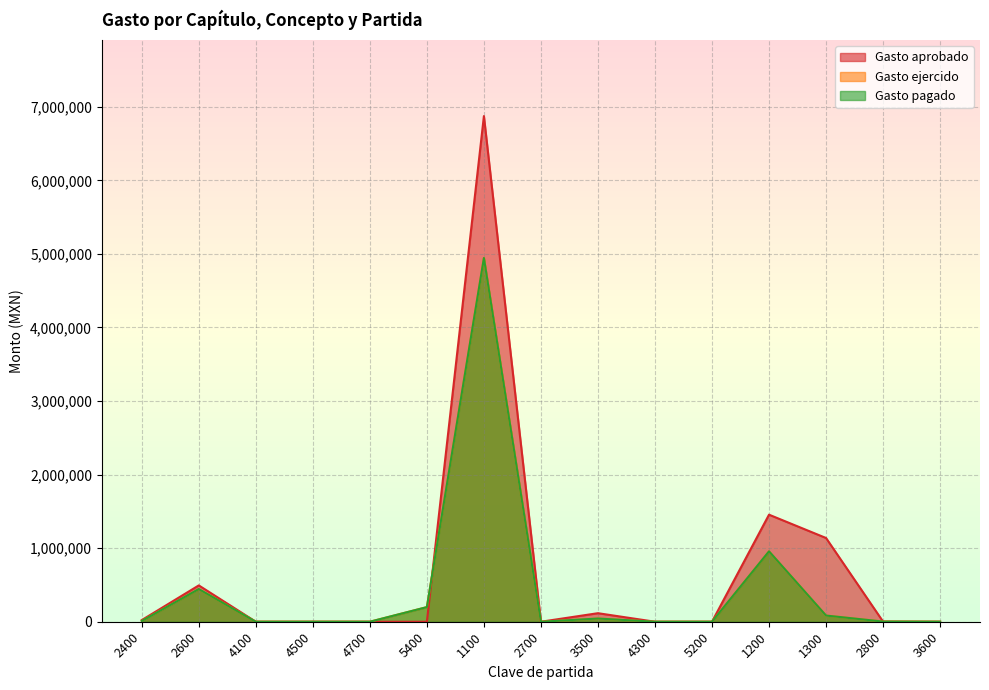

Which series has the largest range (max minus min)?

Gasto aprobado